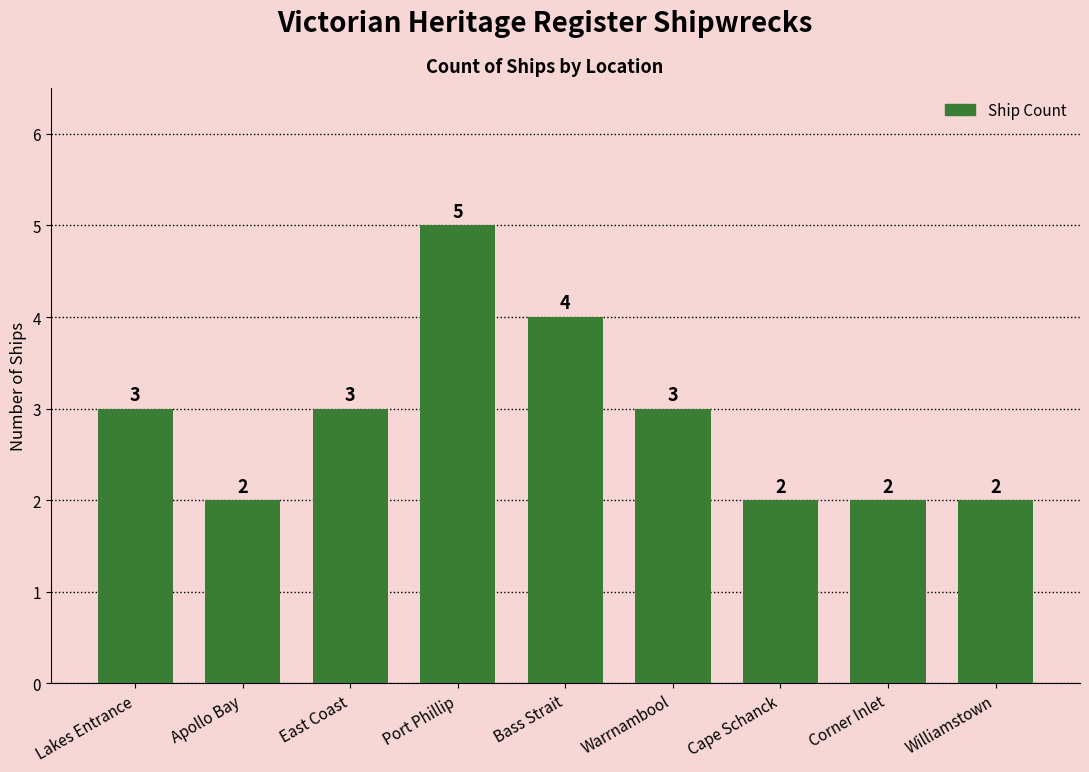

Count the values in the range 2 to 3.

7